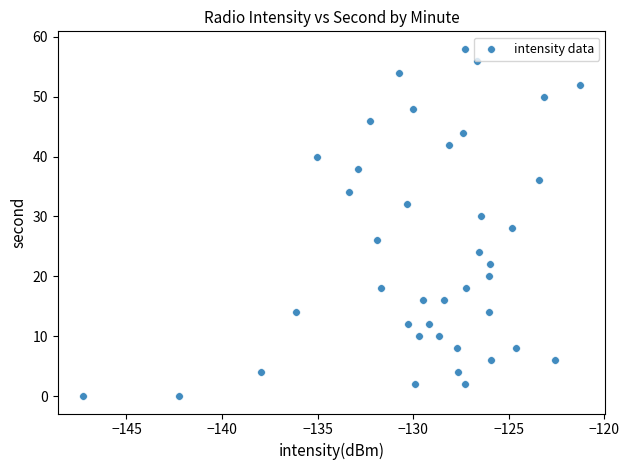

What is the range of Y values (max minus min)?

58